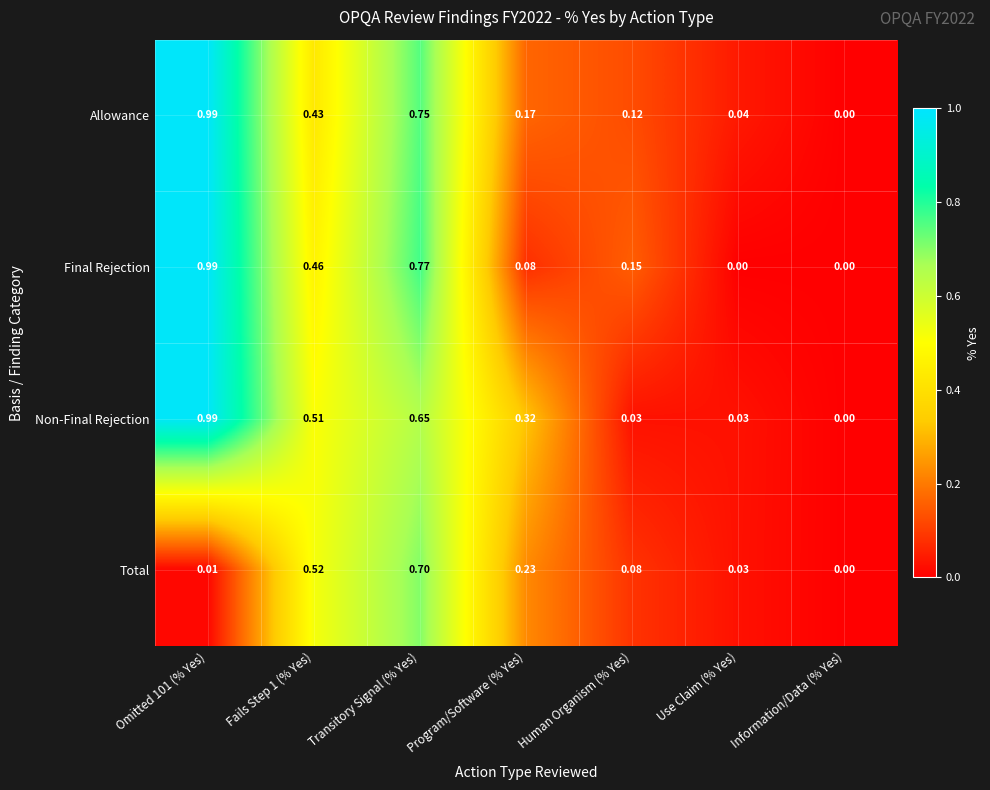

Is the value of Total at Transitory Signal (% Yes) greater than the value of Final Rejection at Fails Step 1 (% Yes)?

Yes